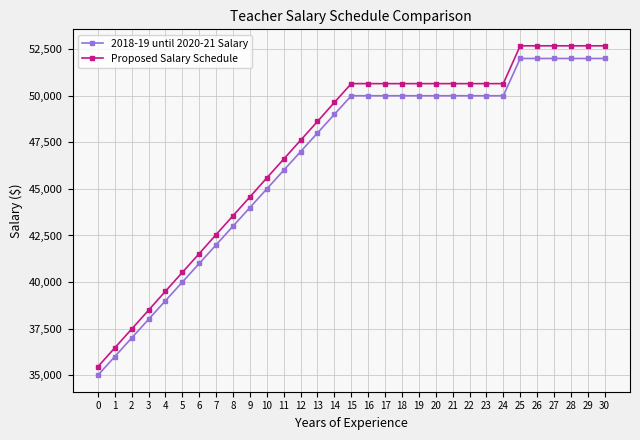

True or false: 2018-19 until 2020-21 Salary and Proposed Salary Schedule intersect in this chart.

False